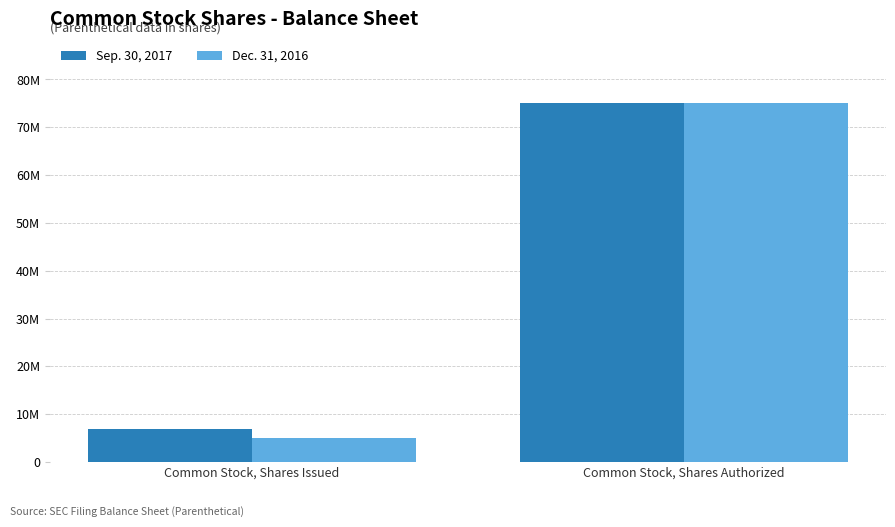

True or false: Sep. 30, 2017 has a value of 2957988 at Common Stock, Shares Issued.

False